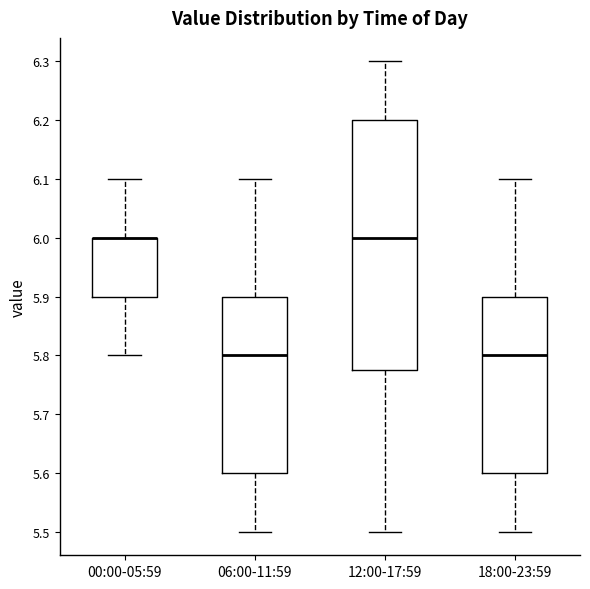

Which box is the tallest, from its lower edge to its upper edge?

12:00-17:59